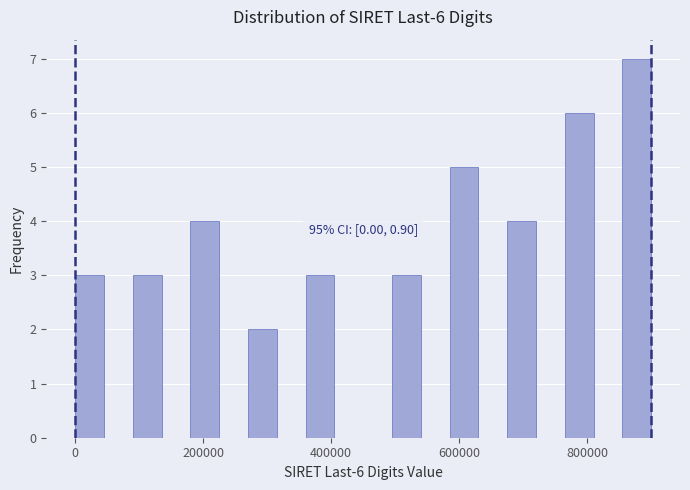

Read against the x-axis, roughly where is the centre of the tallest bar?

880000